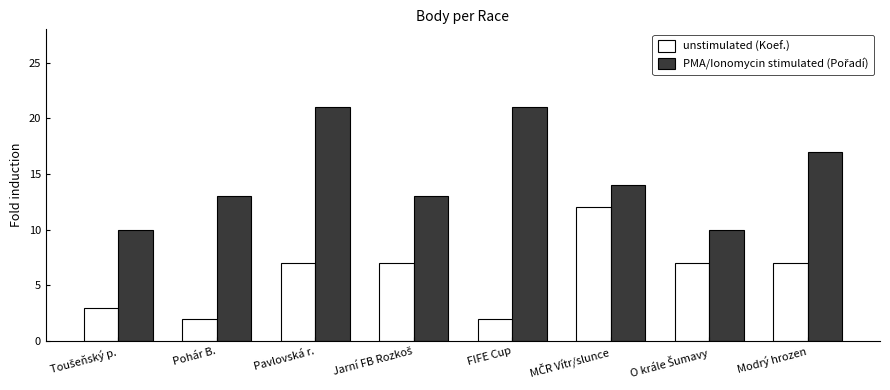

What is the difference between the unstimulated (Koef.) values at Pavlovská r. and FIFE Cup?

5